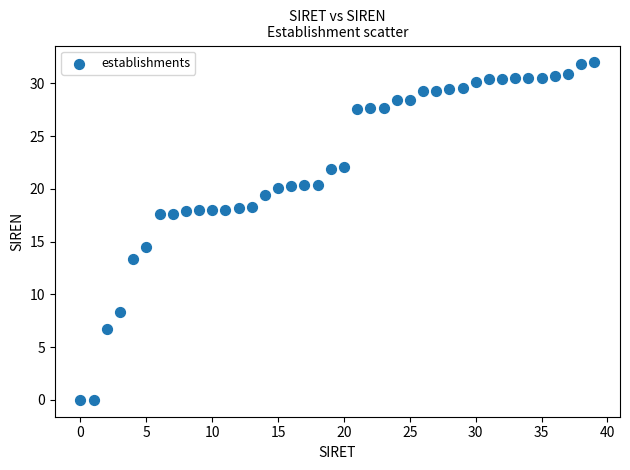

What is the range of Y values (max minus min)?

32.0